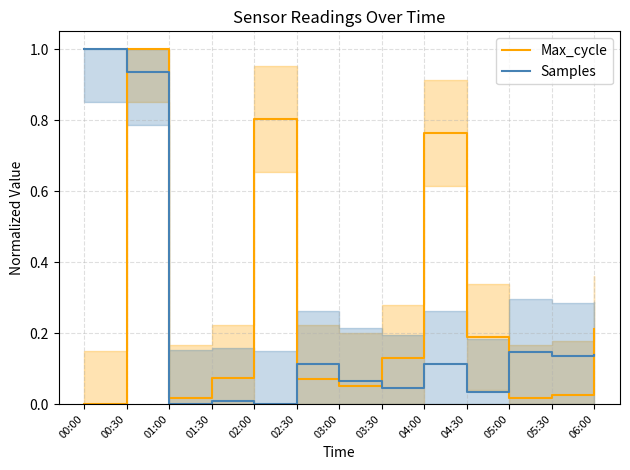

What are all the series names shown in the legend?

Max_cycle, Samples